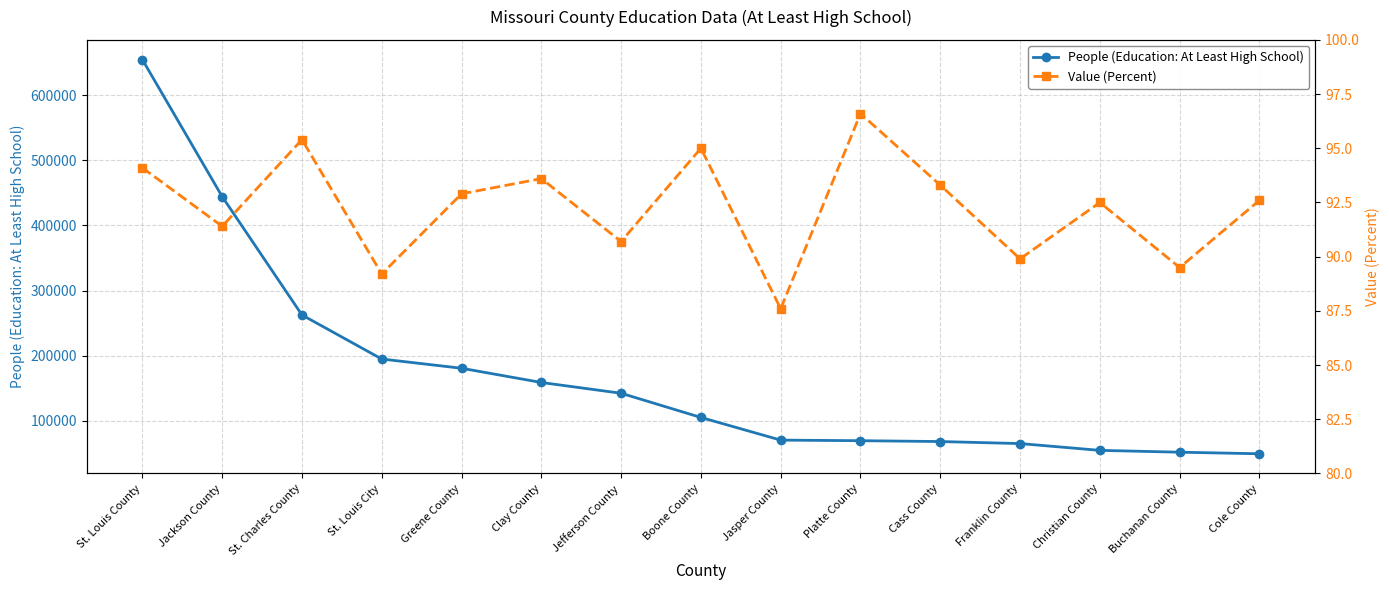

True or false: People (Education: At Least High School) has more than 2 interior local peaks.

False